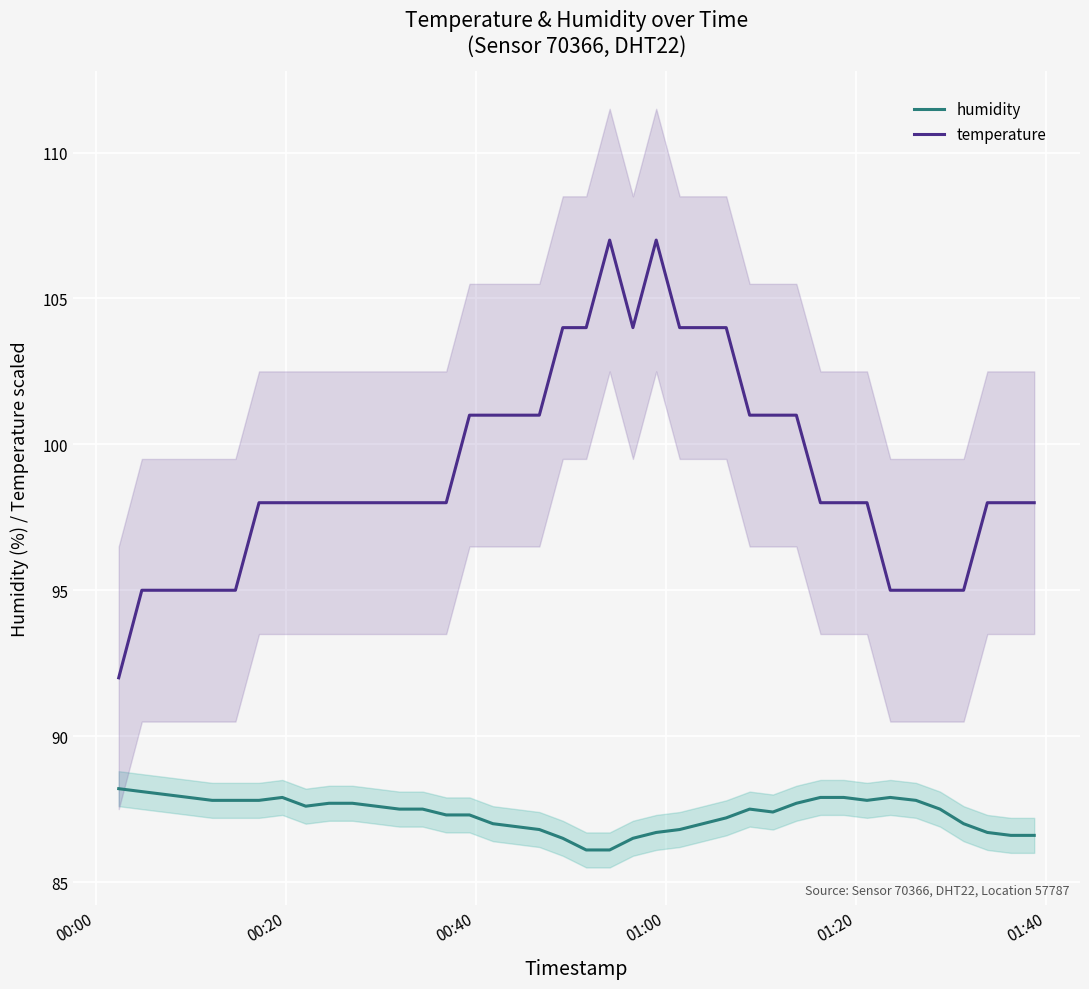

What is the minimum value for temperature?

92.0